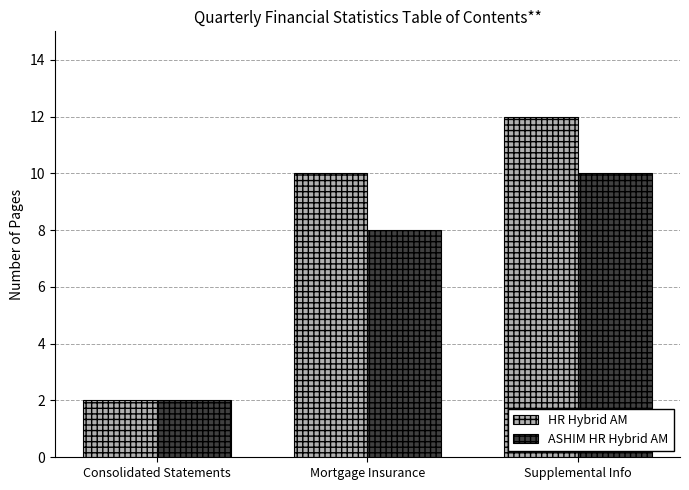

List the labels in order of HR Hybrid AM value, largest first.

Supplemental Info, Mortgage Insurance, Consolidated Statements